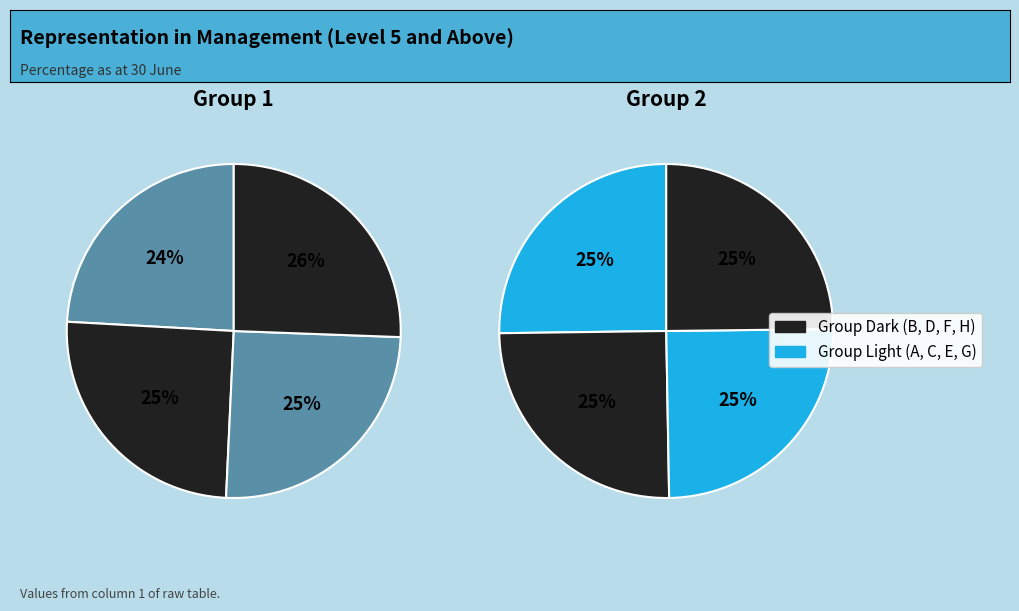

Is there any slice that represents more than half of the pie?

No